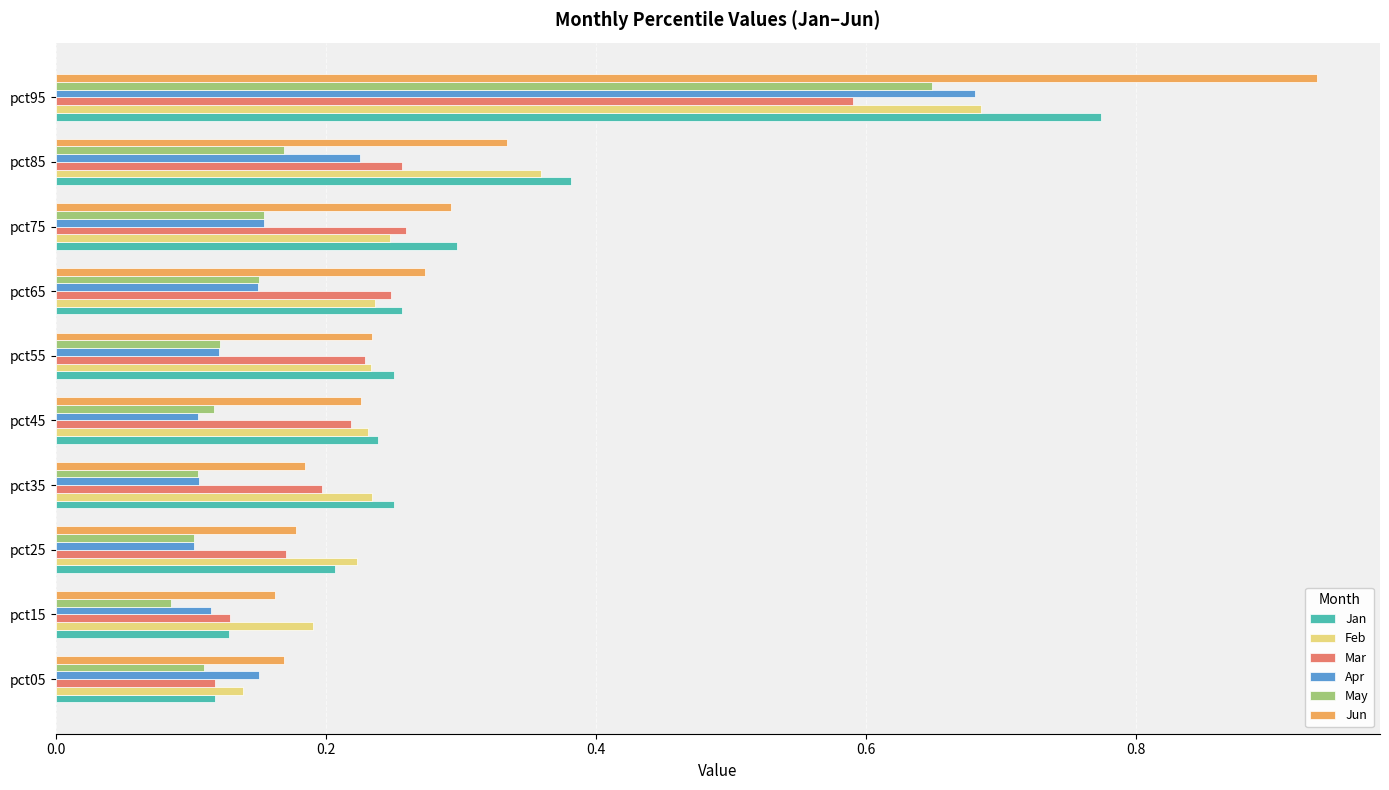

Count the Jan values in the range 0 to 1.

10